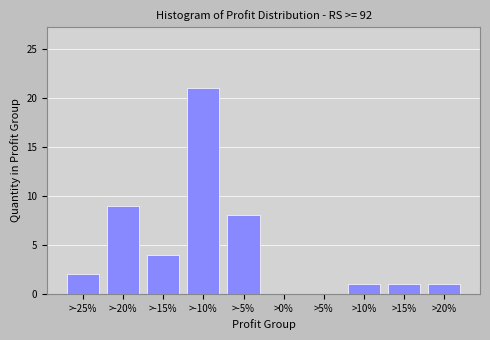

Reading left to right, what are all the values shown in this chart?

>-25%=2	>-20%=9	>-15%=4	>-10%=21	>-5%=8	>0%=0	>5%=0	>10%=1	>15%=1	>20%=1